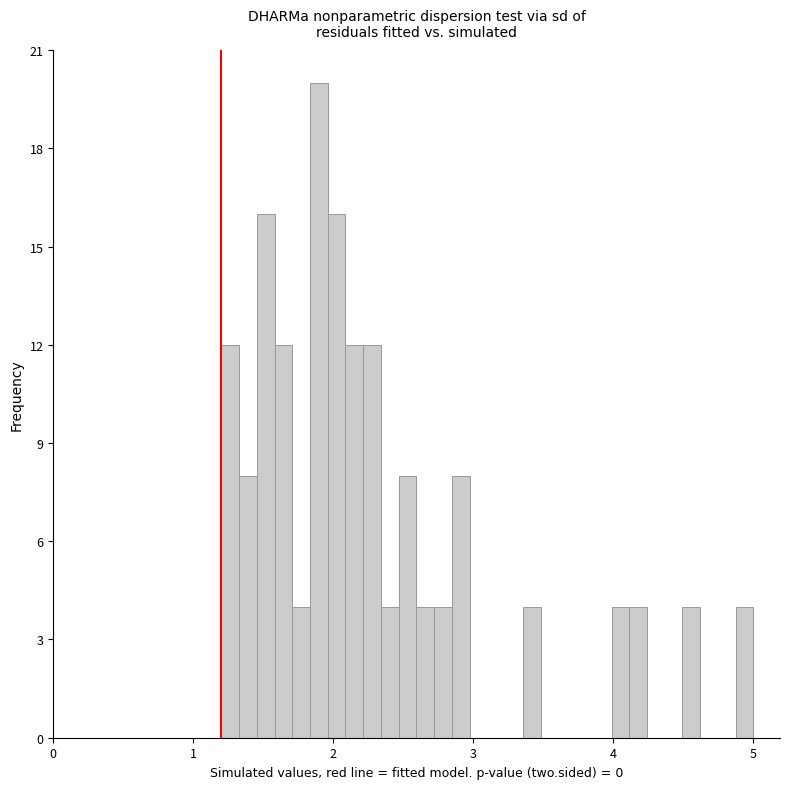

Around what value on the x-axis is the tallest bar? Give the approximate position of its centre, as read against the axis.

1.9